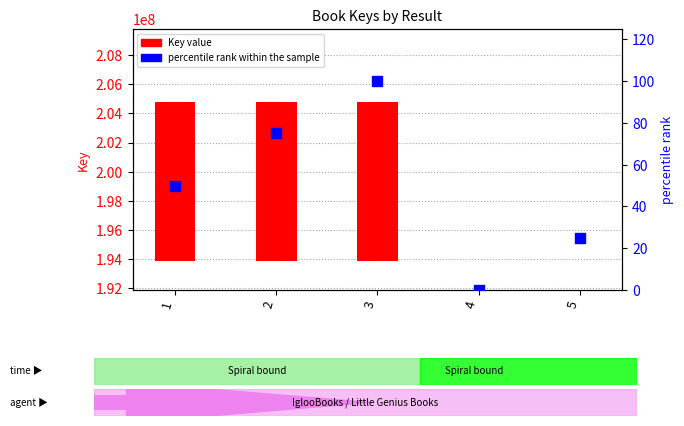

What are all the series names shown in the legend?

Key value, percentile rank within the sample